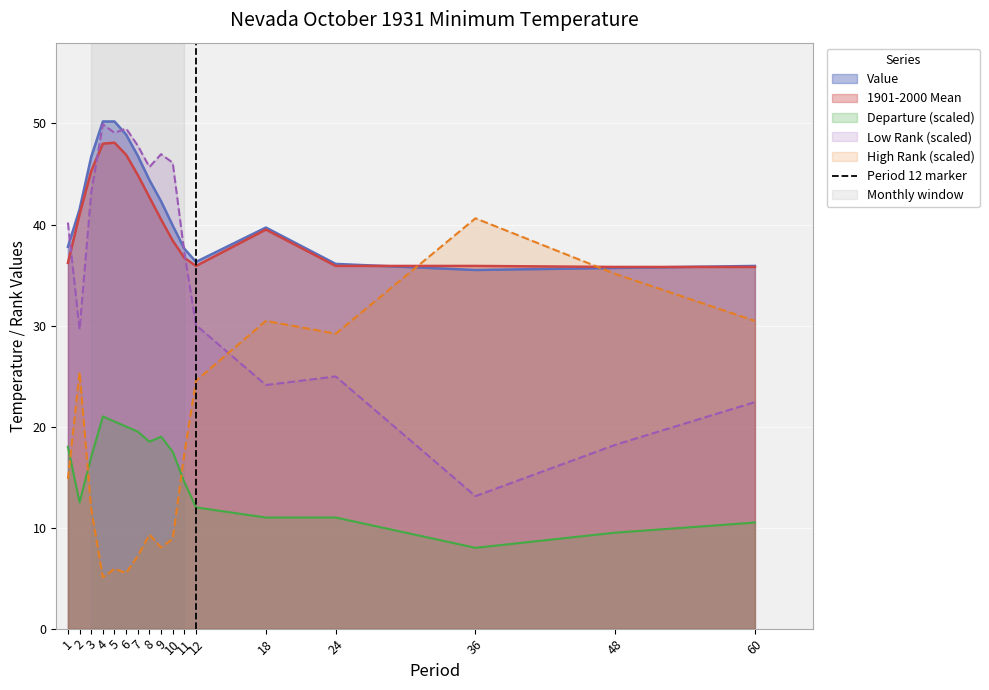

Does the chart display data point markers on the line(s)?

No